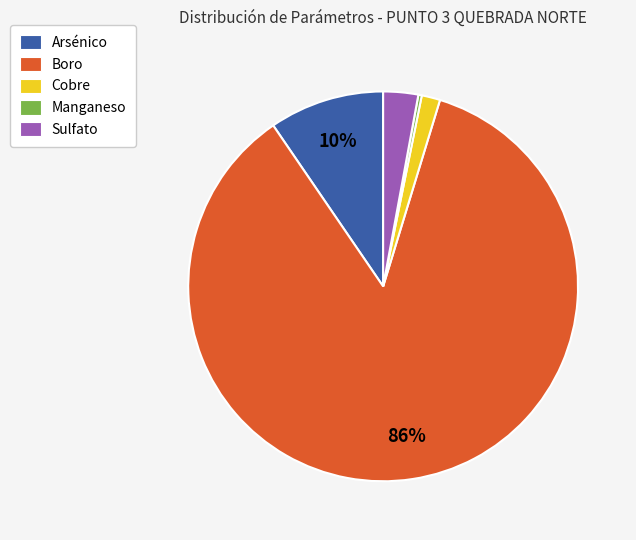

Rank the categories by value from highest to lowest.

Boro, Arsénico, Sulfato, Cobre, Manganeso